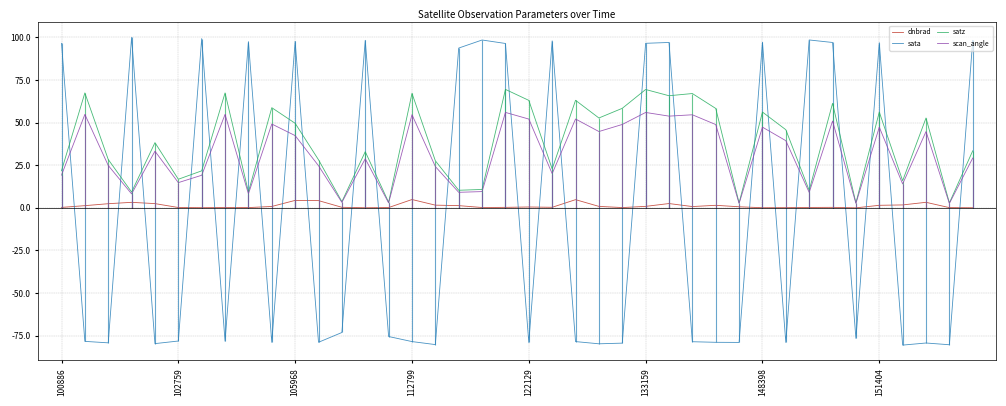

What is the maximum value for dnbrad?

4.9